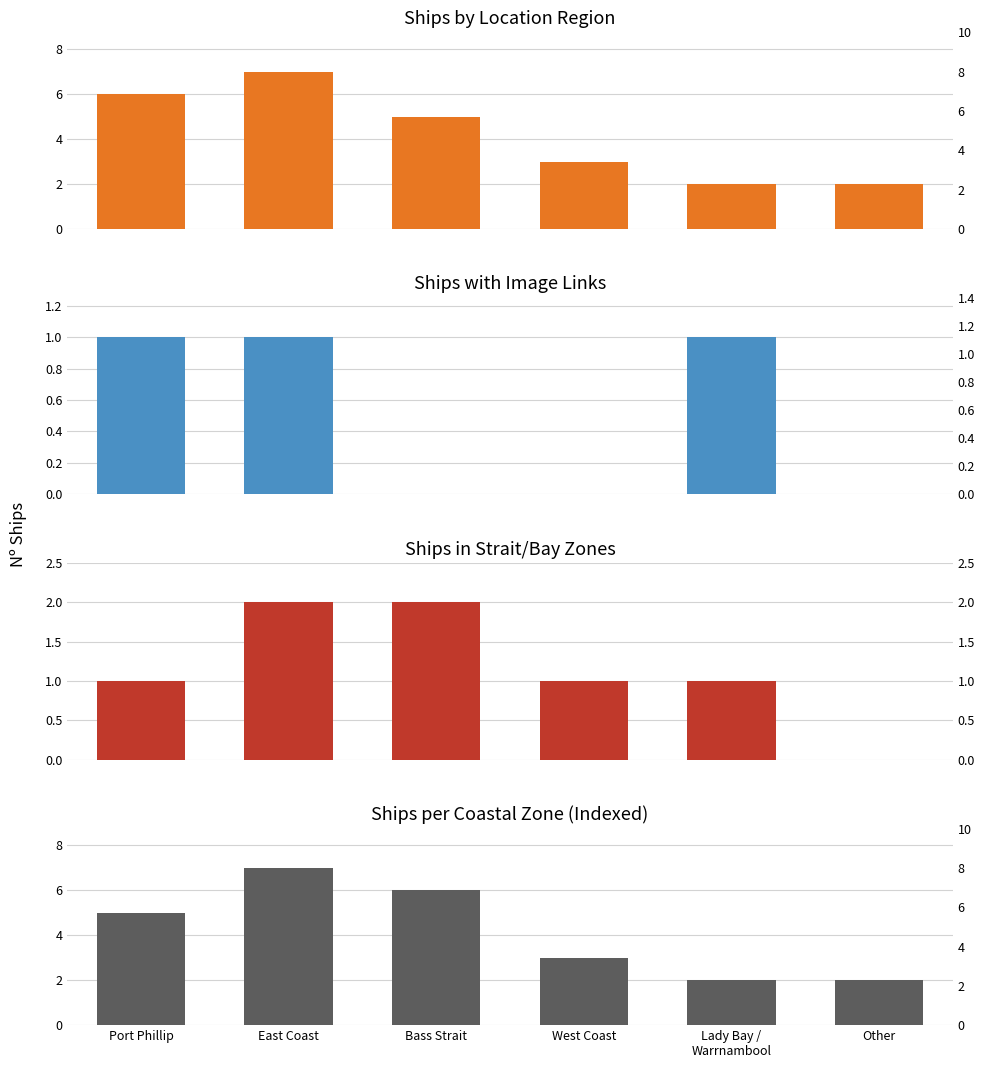

Reading right to left, transcribe all the data shown in this chart.

Ships by Location Region: 2	2	3	5	7	6
Ships with Image Links: 0	1	0	0	1	1
Ships in Strait/Bay Zones: 0	1	1	2	2	1
Ships per Coastal Zone (Indexed): 2	2	3	6	7	5